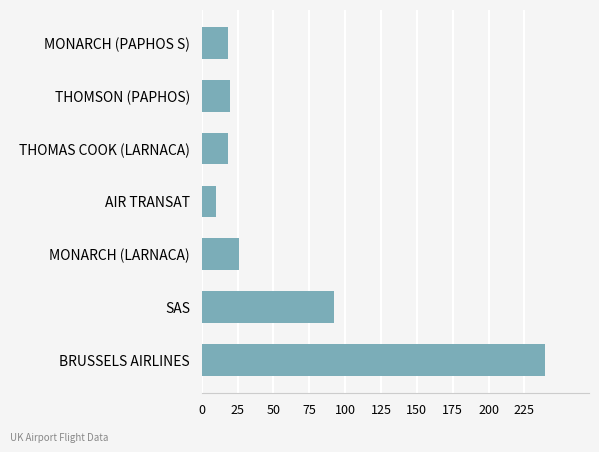

Does the chart contain any negative values?

No